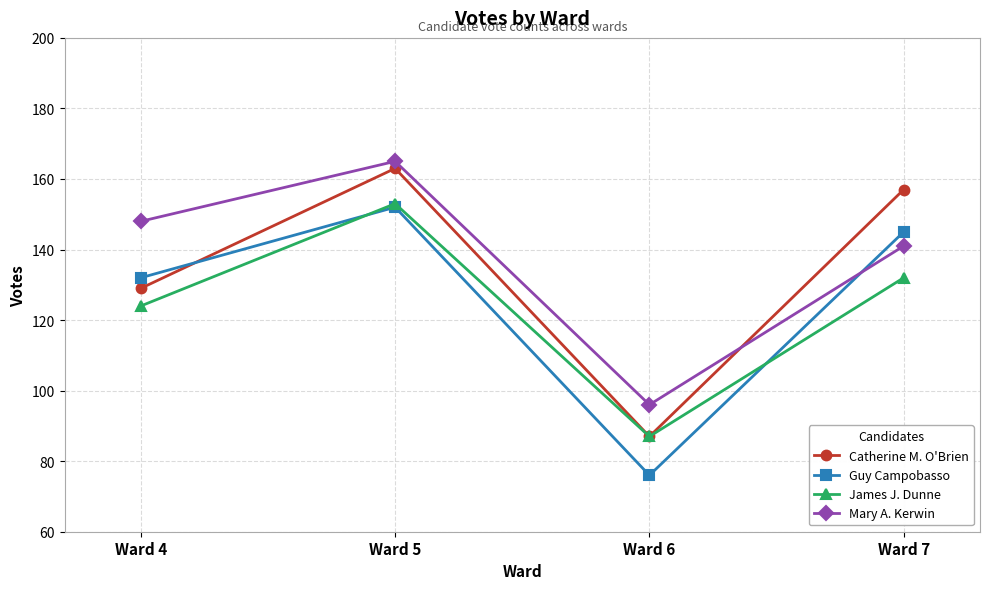

What is the difference between the highest and lowest values at Ward 6?

20